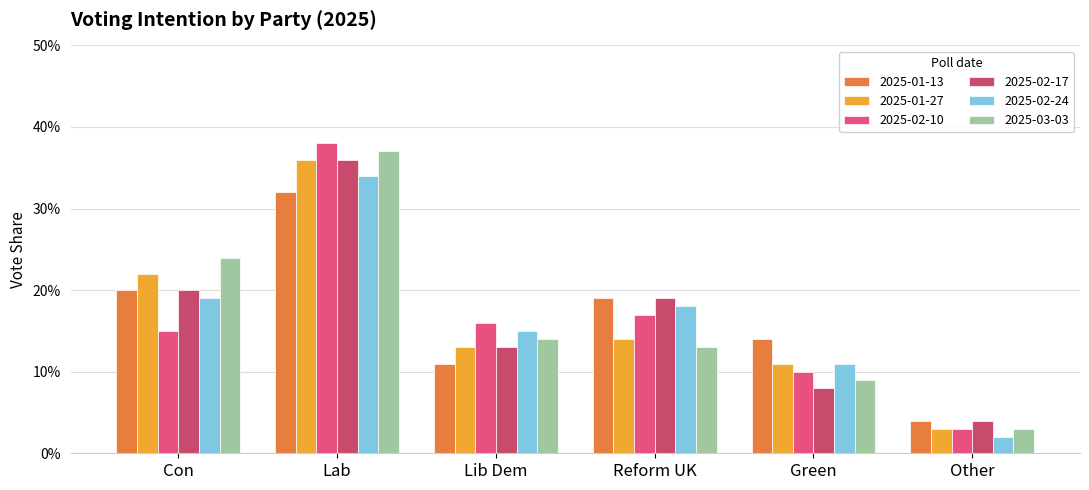

What are all the series names shown in the legend?

2025-01-13, 2025-01-27, 2025-02-10, 2025-02-17, 2025-02-24, 2025-03-03